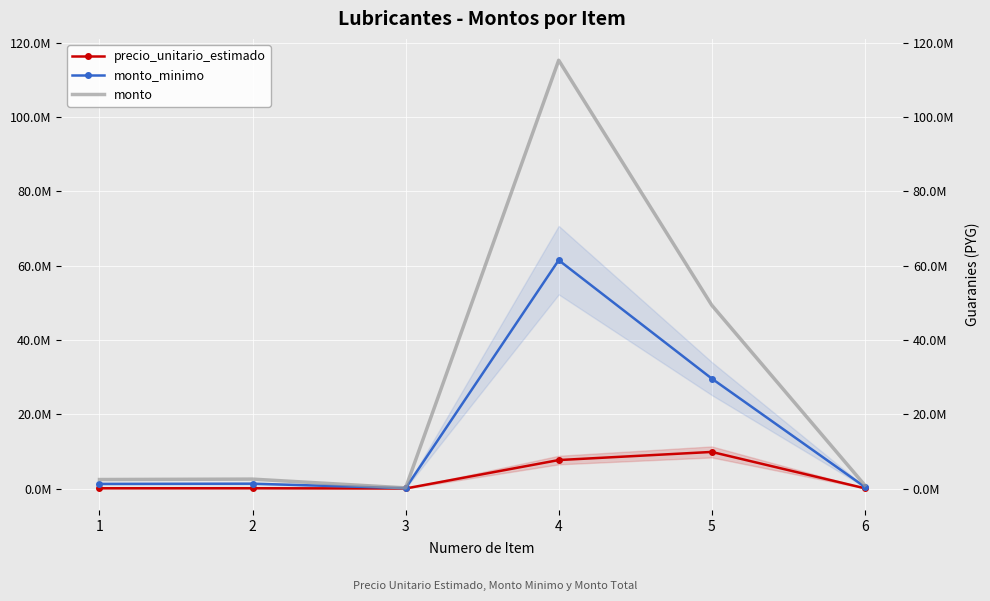

Read the monto value at 5, to the nearest 50.

49342550